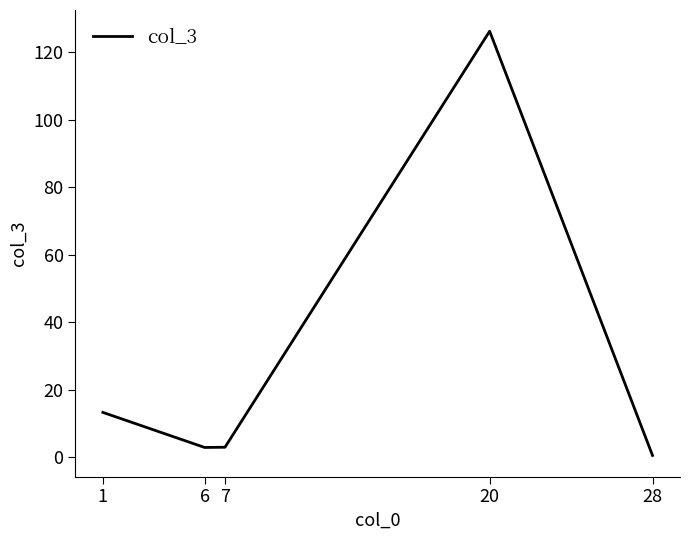

What is the greatest value displayed?

126.3